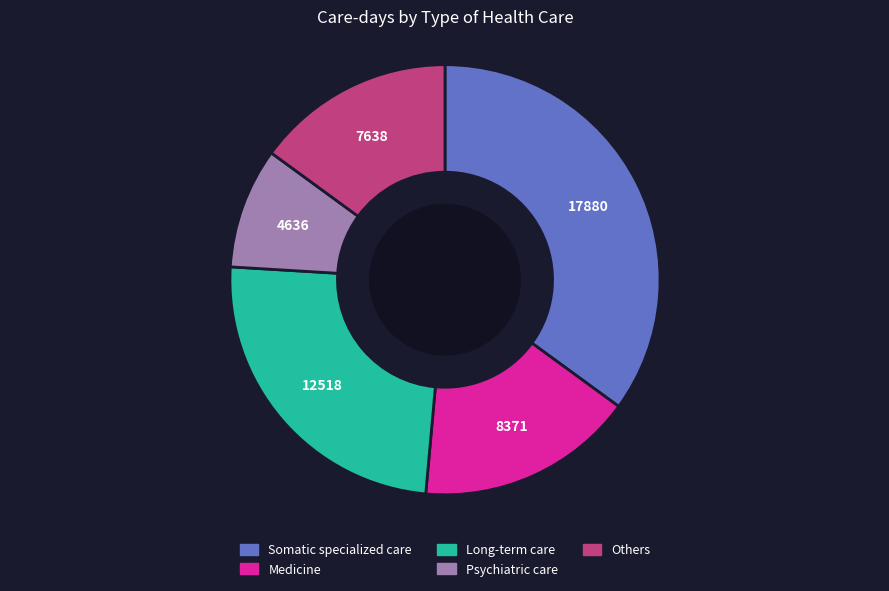

Is there any slice that represents more than half of the pie?

No